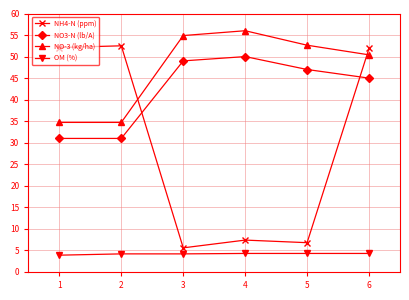

What is the minimum value shown in the chart?

3.9